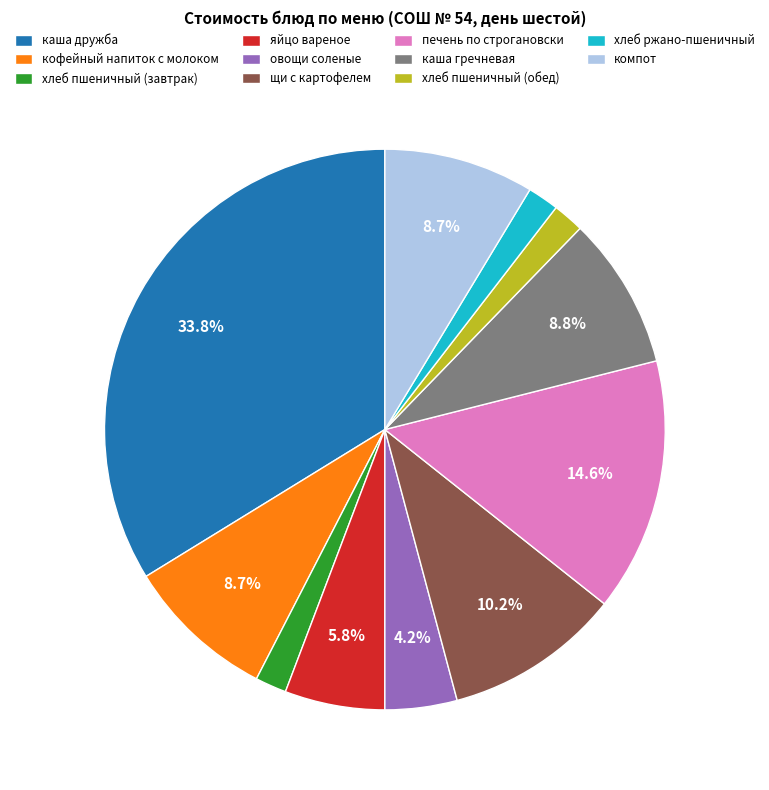

Is it true that хлеб ржано-пшеничный is 14% of the pie?

False